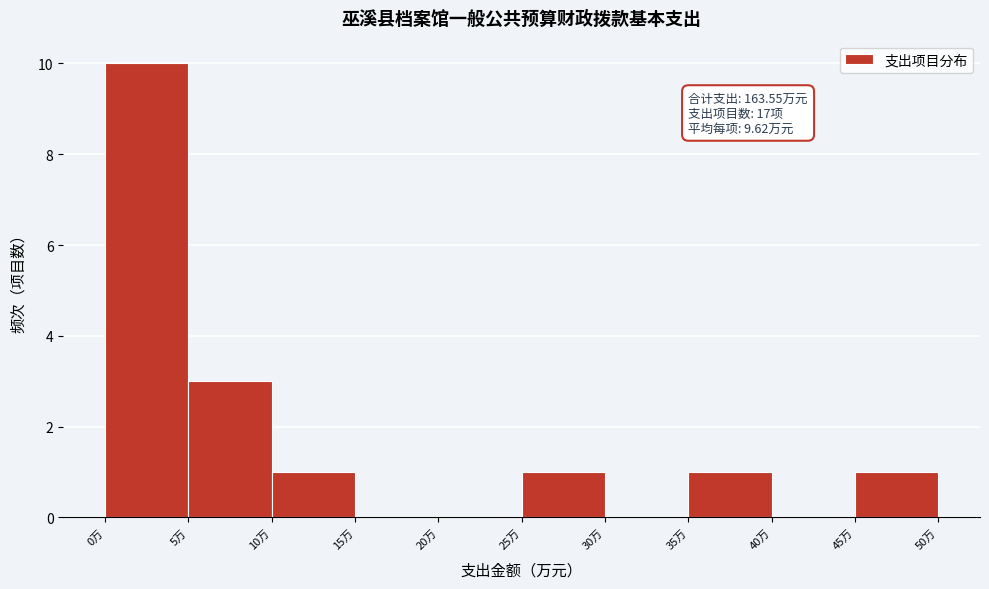

Which range on the x-axis has the tallest bar?

0 to 5